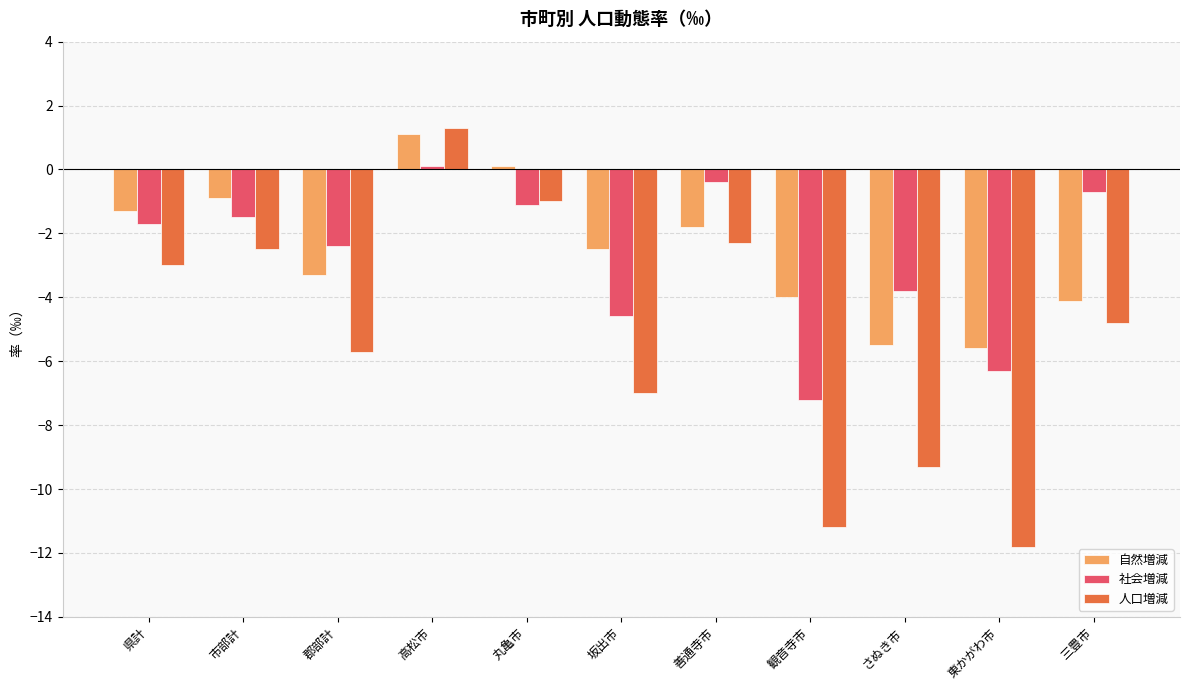

What is the difference between the 自然増減 values at 市部計 and 県計?

0.4